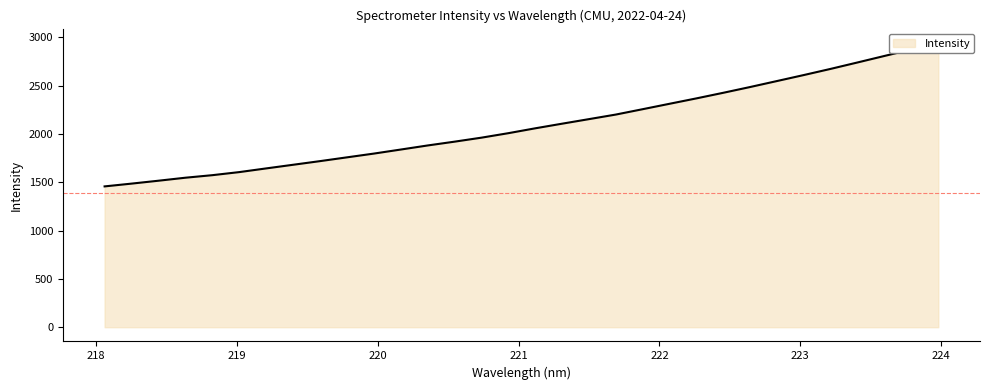

How many data points are less than 2058?

16